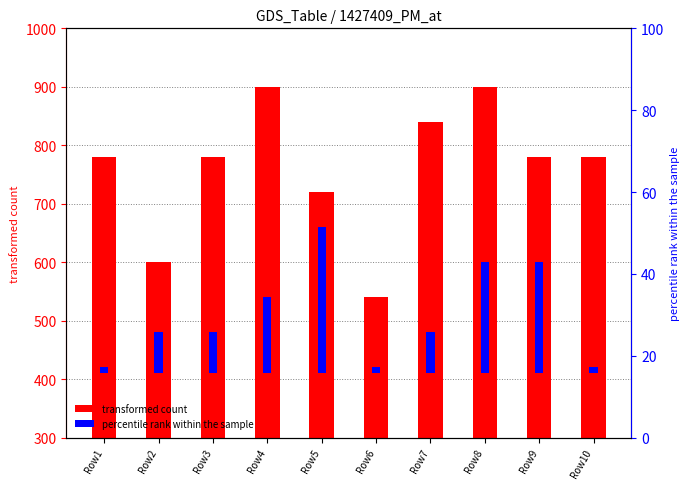

What is the value of the Present8 bar at the 3rd from the left?

780